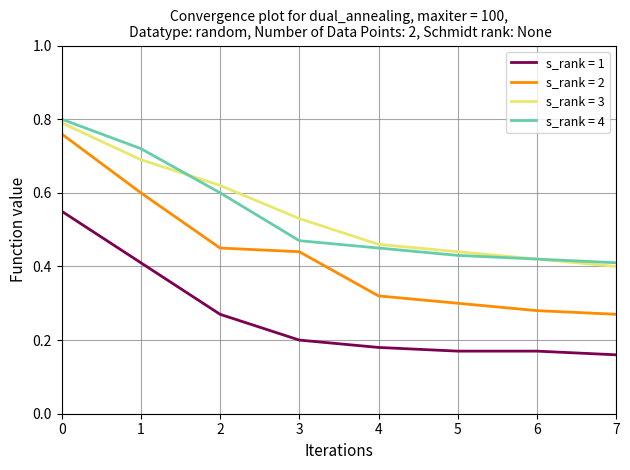

Which series has the widest spread of values?

s_rank = 2